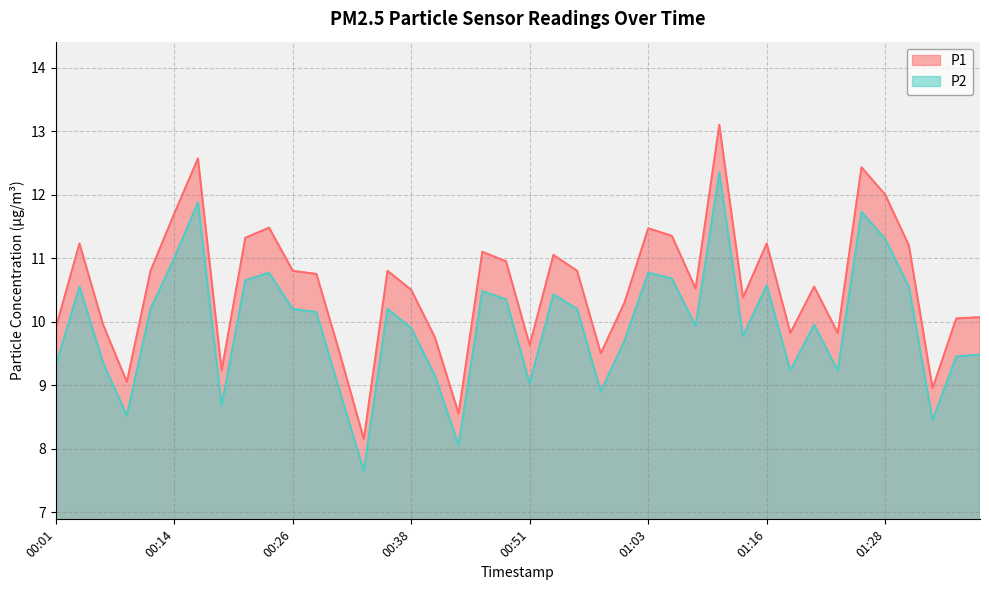

List the labels in order of P1 value, smallest first.

00:33, 00:44, 01:33, 00:09, 00:19, 00:31, 00:59, 00:51, 00:41, 01:18, 01:23, 00:01, 00:06, 01:35, 01:38, 01:01, 01:13, 00:38, 01:08, 01:21, 00:28, 00:11, 00:26, 00:36, 00:56, 00:49, 00:54, 00:46, 01:30, 00:04, 01:16, 00:21, 01:06, 01:03, 00:23, 00:14, 01:28, 01:26, 00:16, 01:11